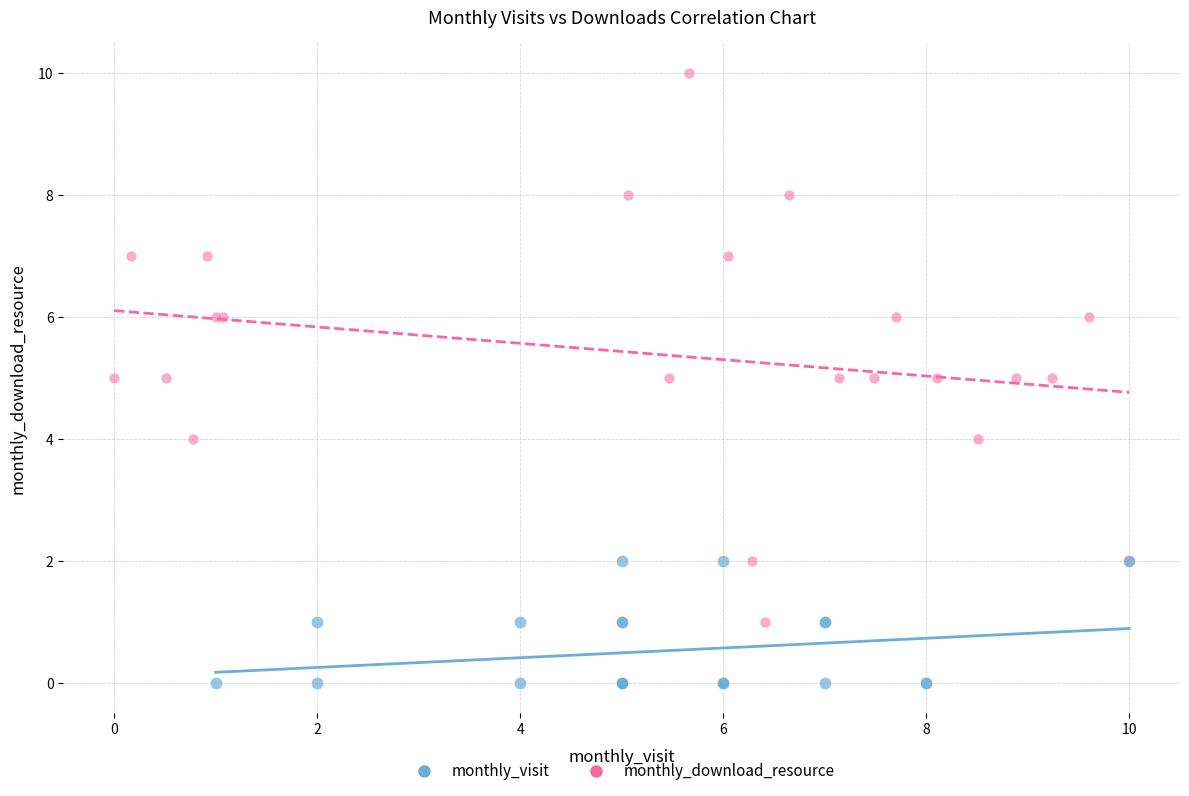

Which series has the largest Y range (max minus min)?

monthly_download_resource